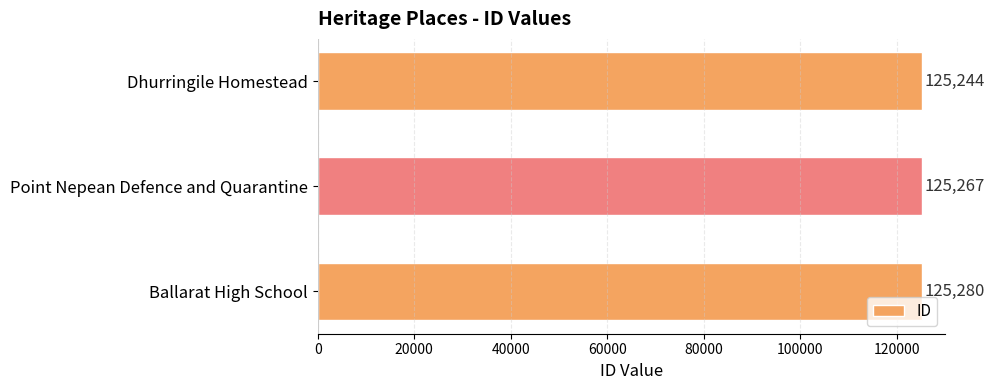

The chart shows a value of 62000 at Dhurringile Homestead. True or false?

False